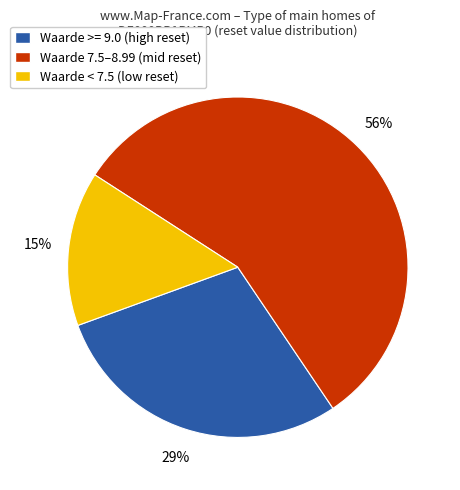

Combined, do Waarde 7.5–8.99 (mid reset) and Waarde < 7.5 (low reset) account for over 50%?

Yes